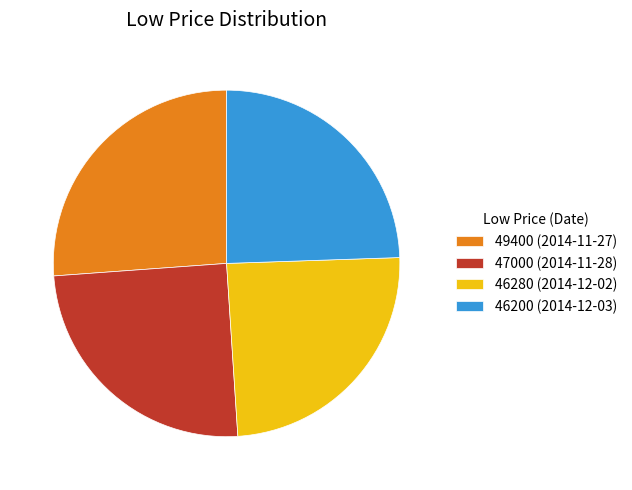

Combined, do 46200 (2014-12-03) and 46280 (2014-12-02) account for over 50%?

No